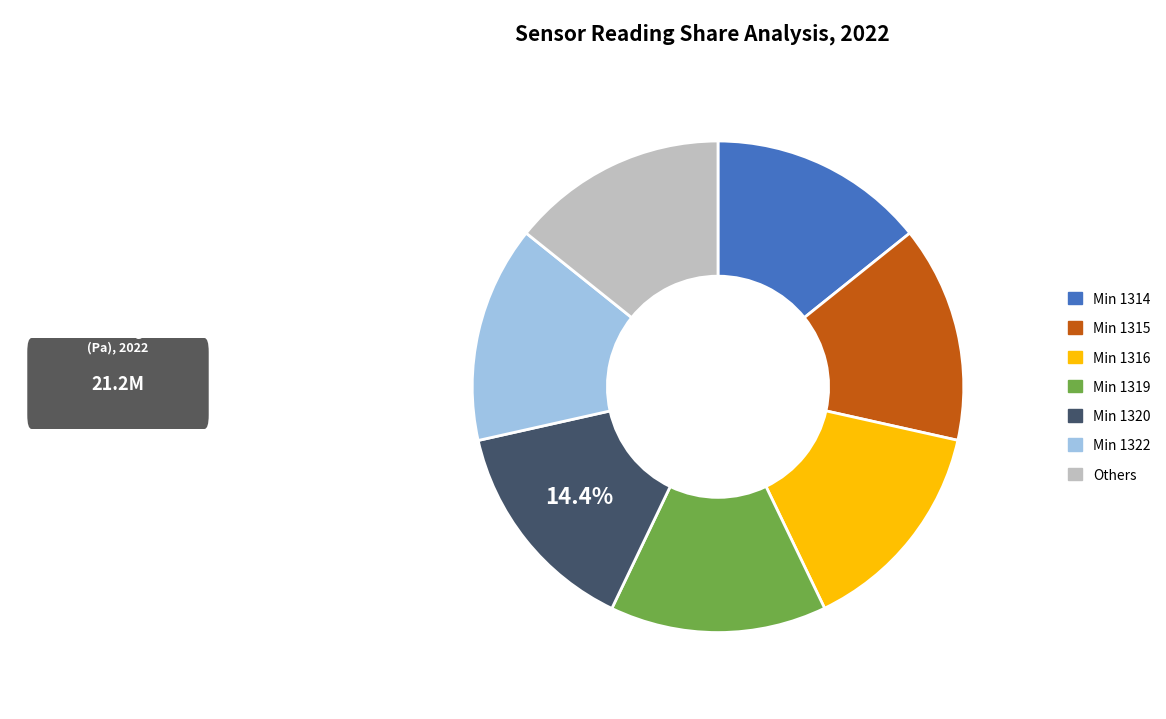

Does any single category account for the majority?

No